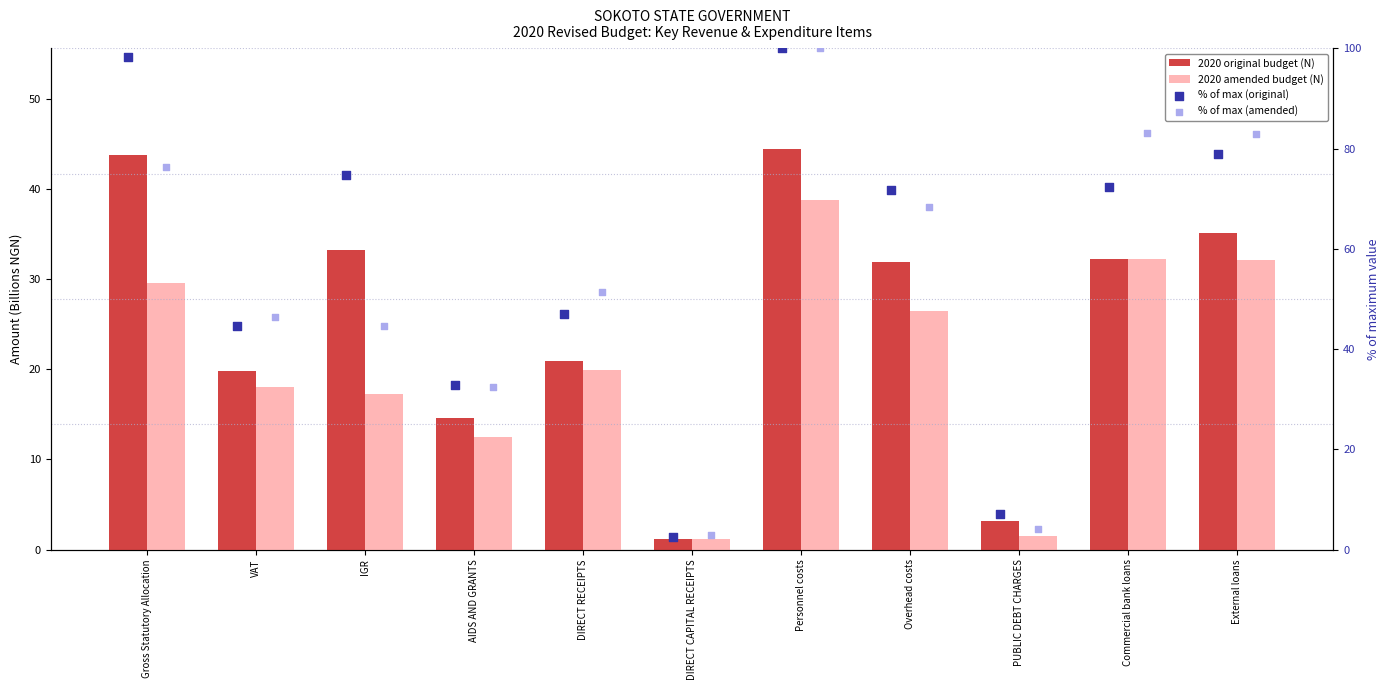

Is the value of % of max (original) at DIRECT RECEIPTS greater than the value of % of max (amended) at PUBLIC DEBT CHARGES?

Yes